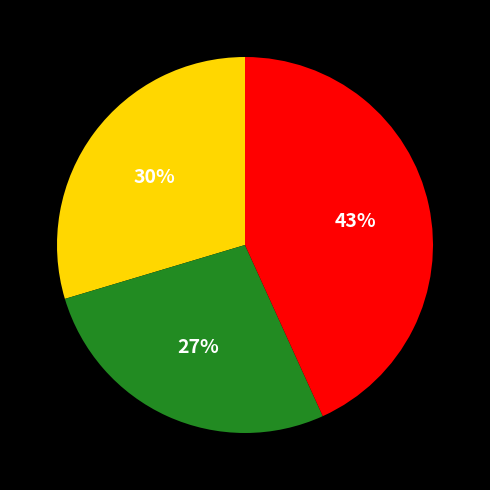

Is there a majority slice in this chart?

No